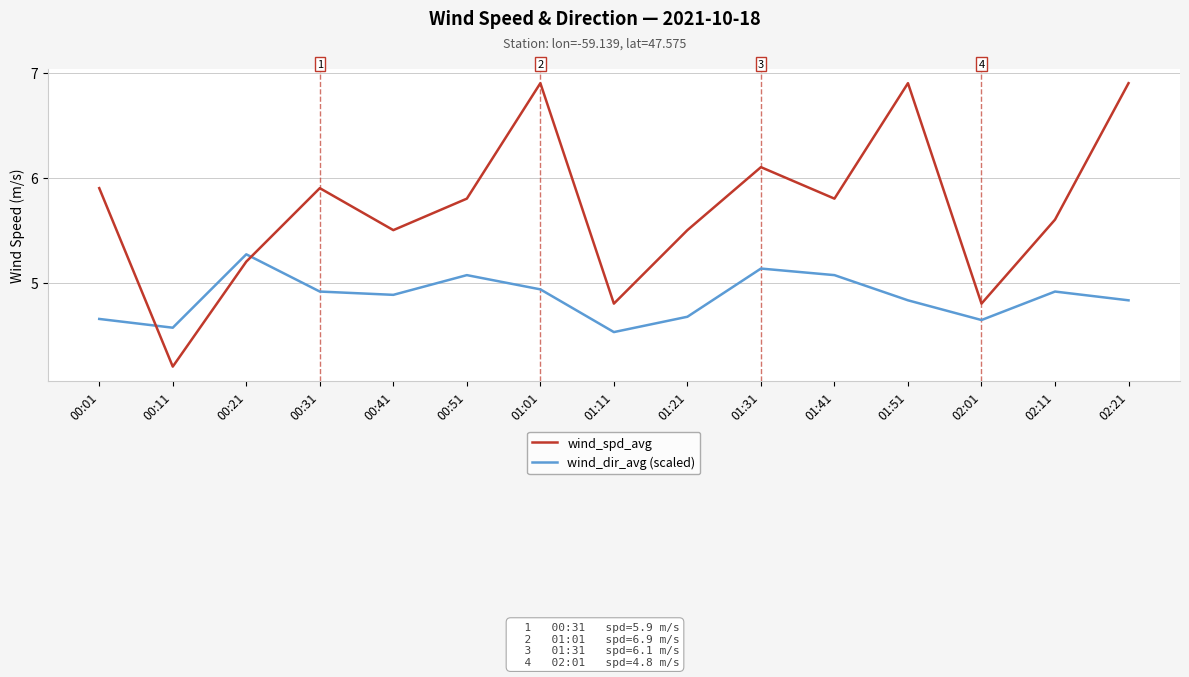

What position from the right is 01:11?

8